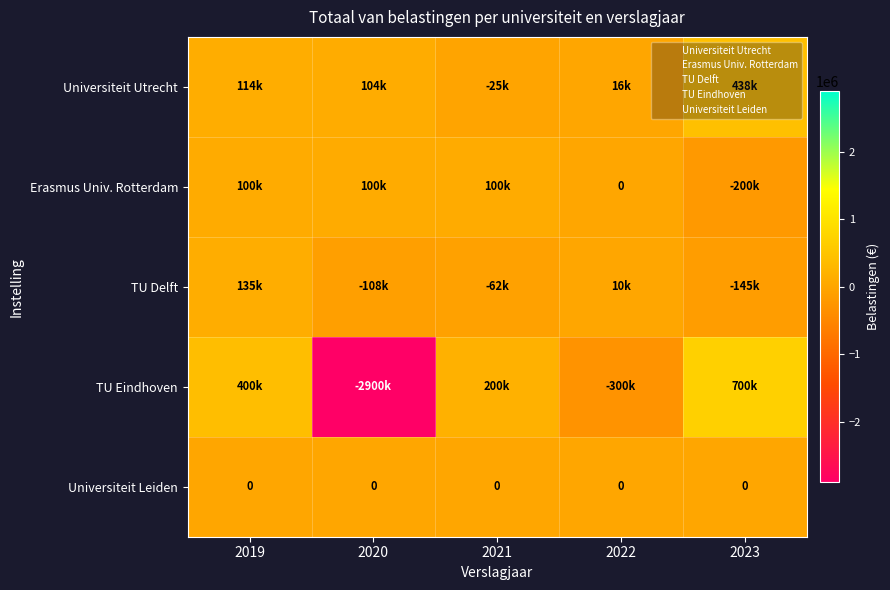

The value of Universiteit Leiden at 2020 is 0. True or false?

True